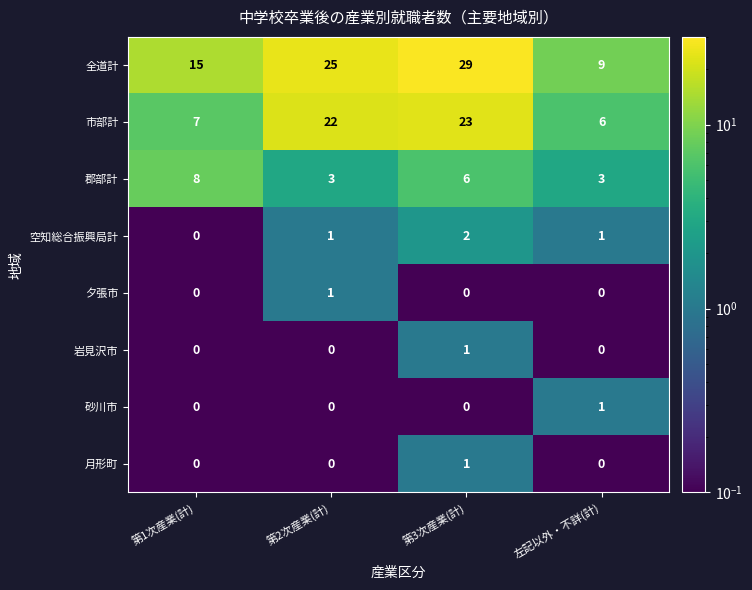

True or false: 空知総合振興局計 has a value of 1 at 第3次産業(計).

False